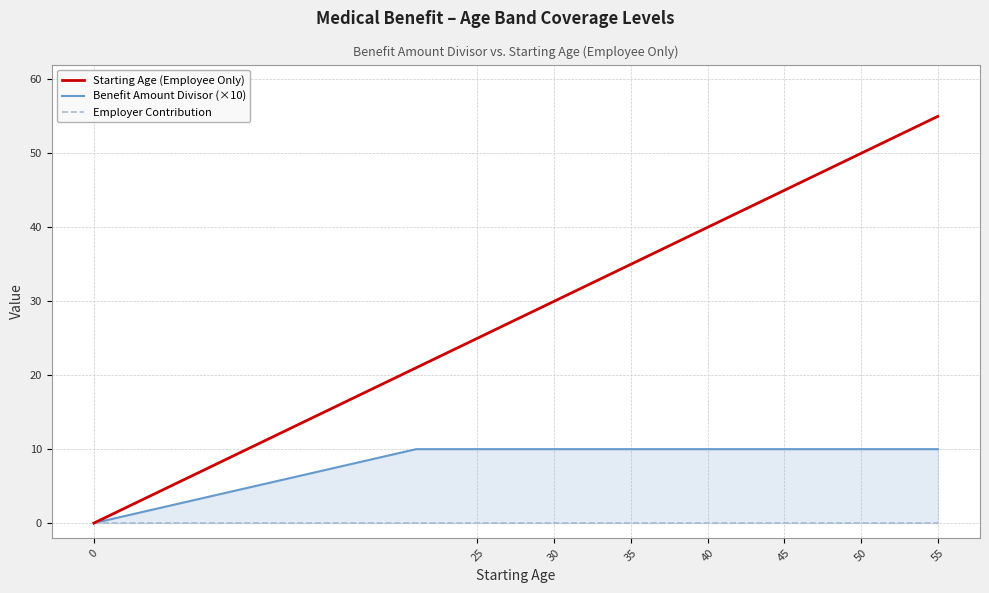

True or false: Employer Contribution has more than 1 points higher than both neighbors.

False